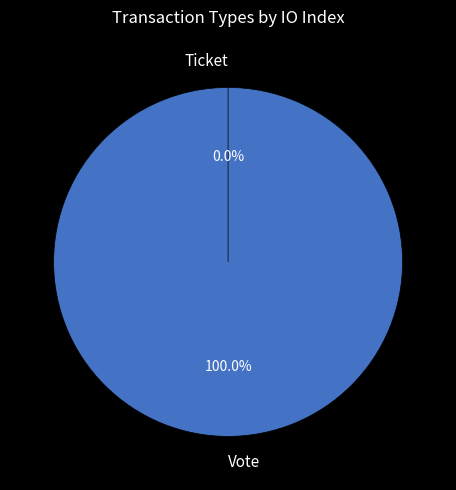

How many segments does this pie chart have?

2